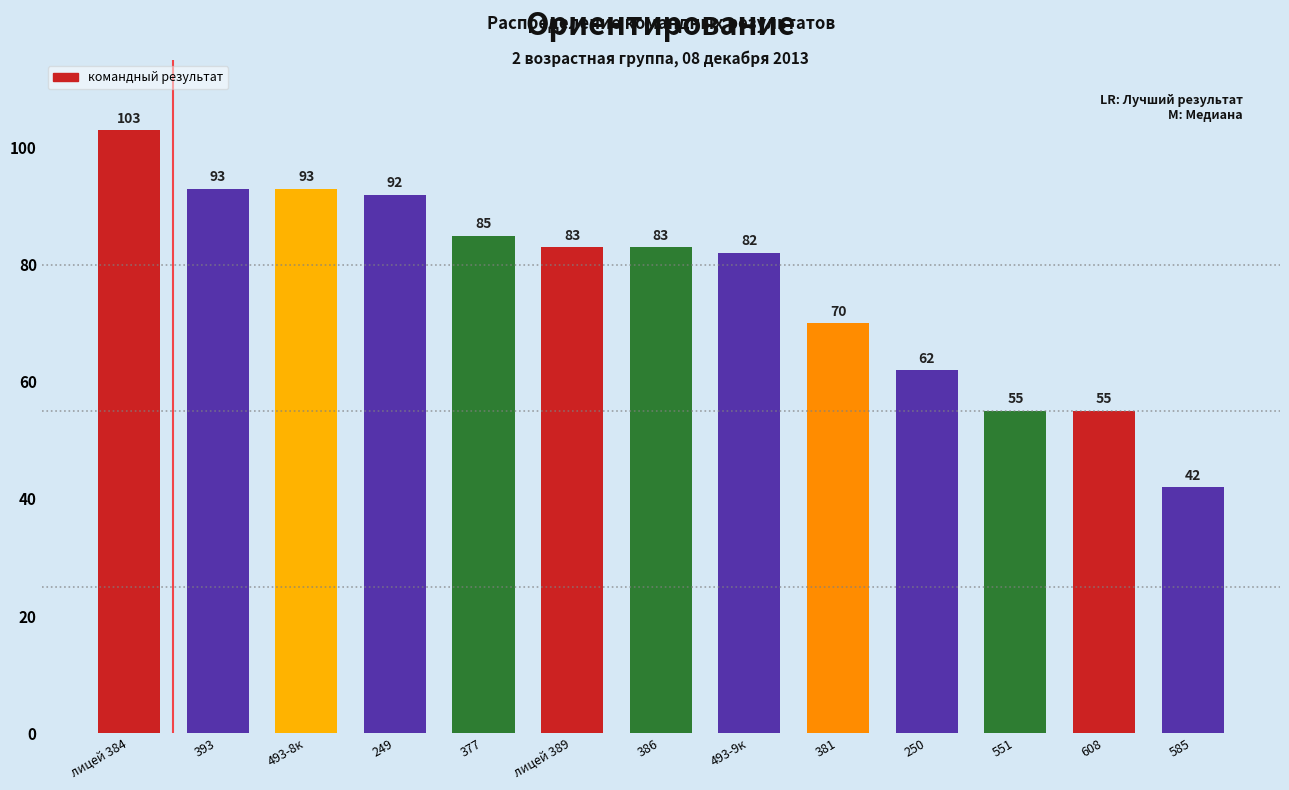

Reading left to right, extract all data points from this chart.

103	93	93	92	85	83	83	82	70	62	55	55	42